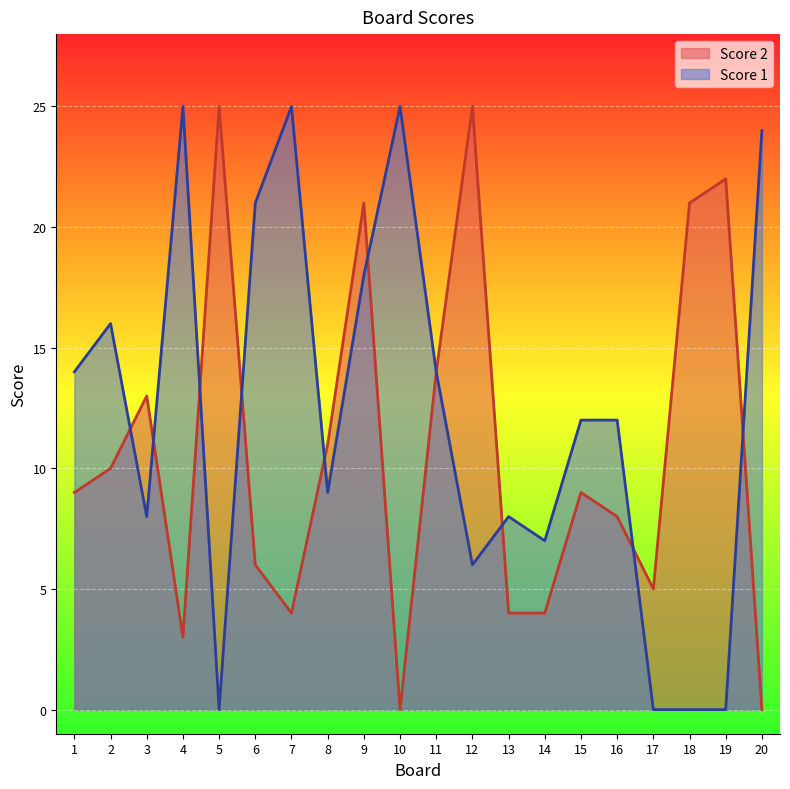

Rank the series at 13 from highest to lowest value.

Score 1, Score 2